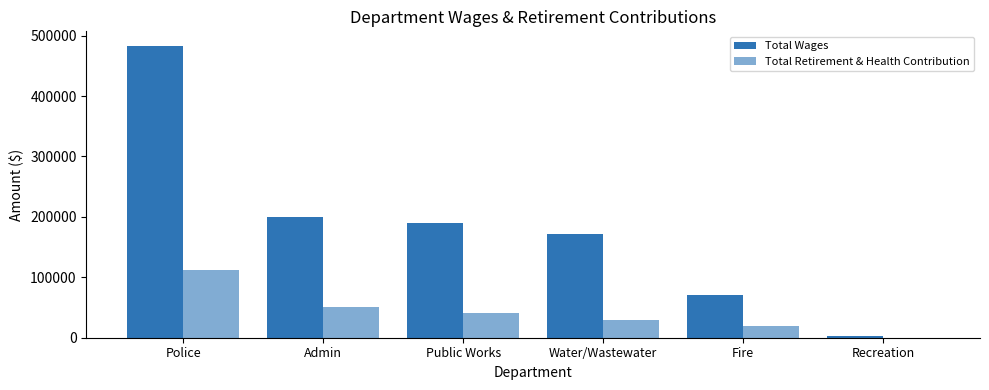

Are the bars grouped side by side (vs. stacked)?

Yes